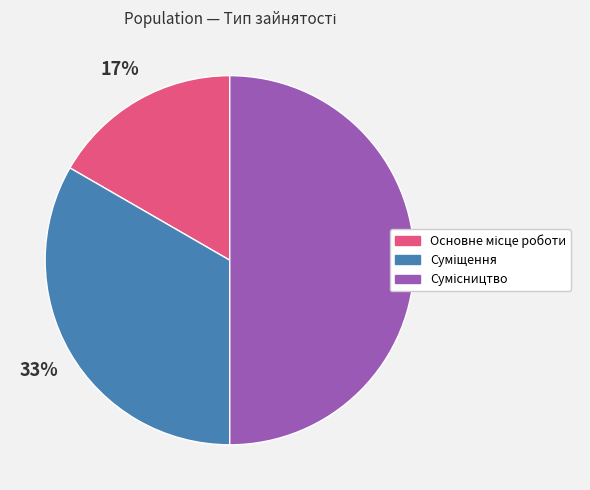

To the nearest percent, what is the difference between the largest and smallest slice percentages?

33%